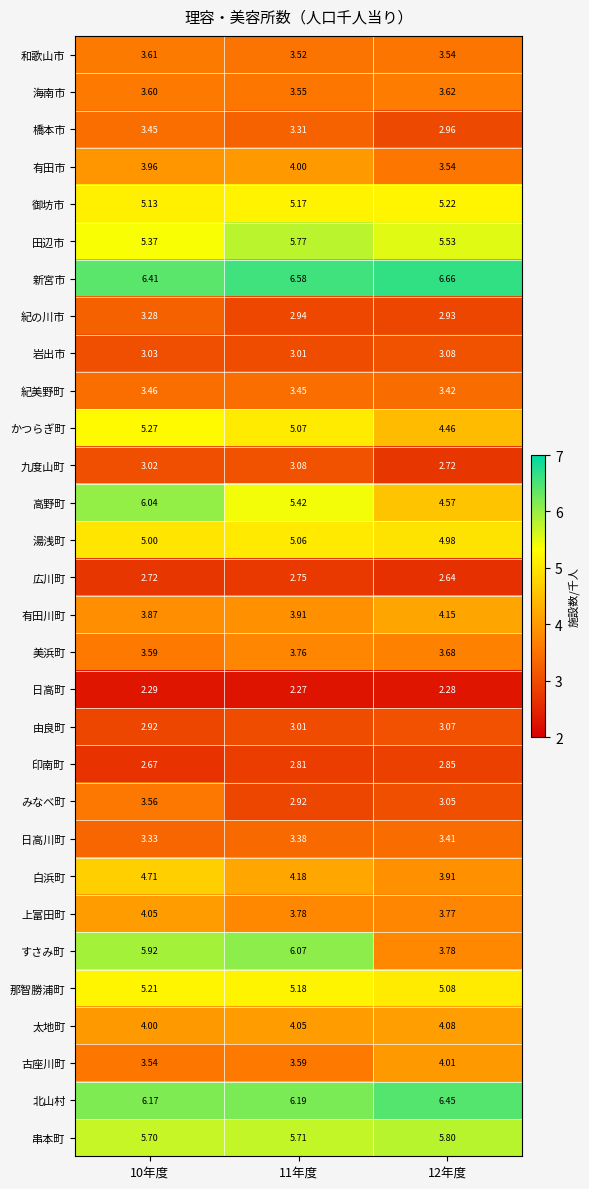

Which series has the widest spread of values?

すさみ町